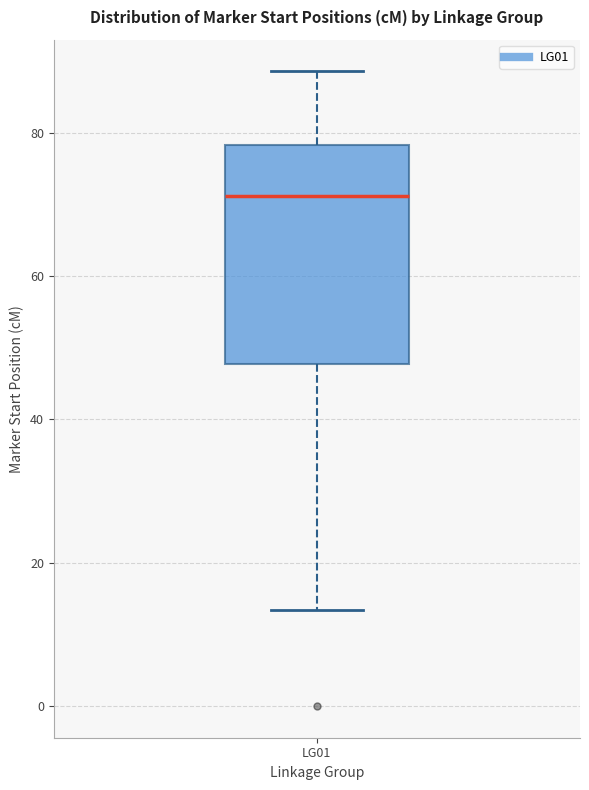

Read this box plot against the y-axis: the position of the median line, the range covered by the box, and the ends of both whiskers. The values are not printed on the chart, so give them approximately, as read against the axis.

median 72, box 48 to 78, whiskers 14 to 88